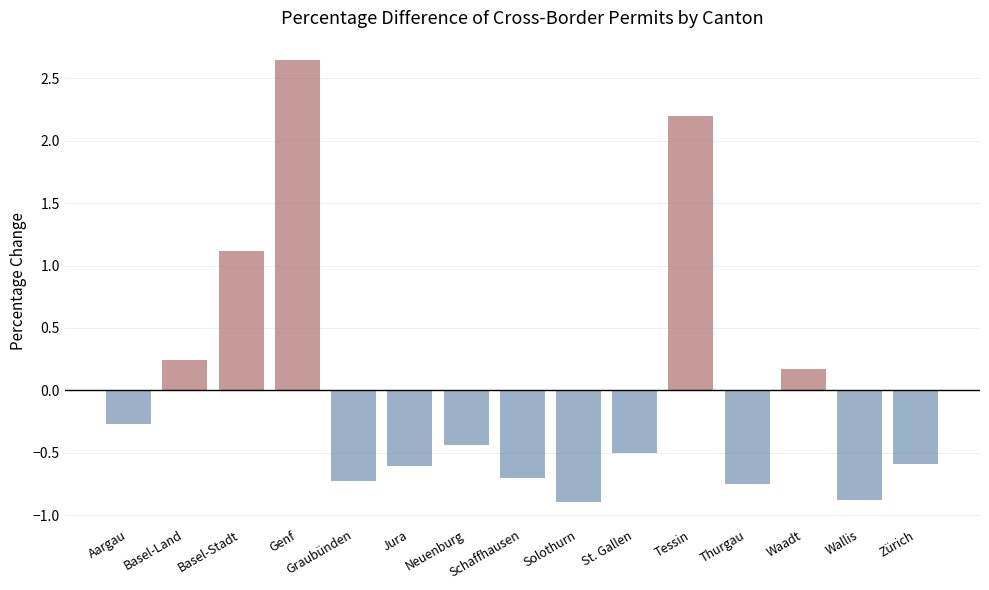

What is the approximate value at Graubünden?

-0.7